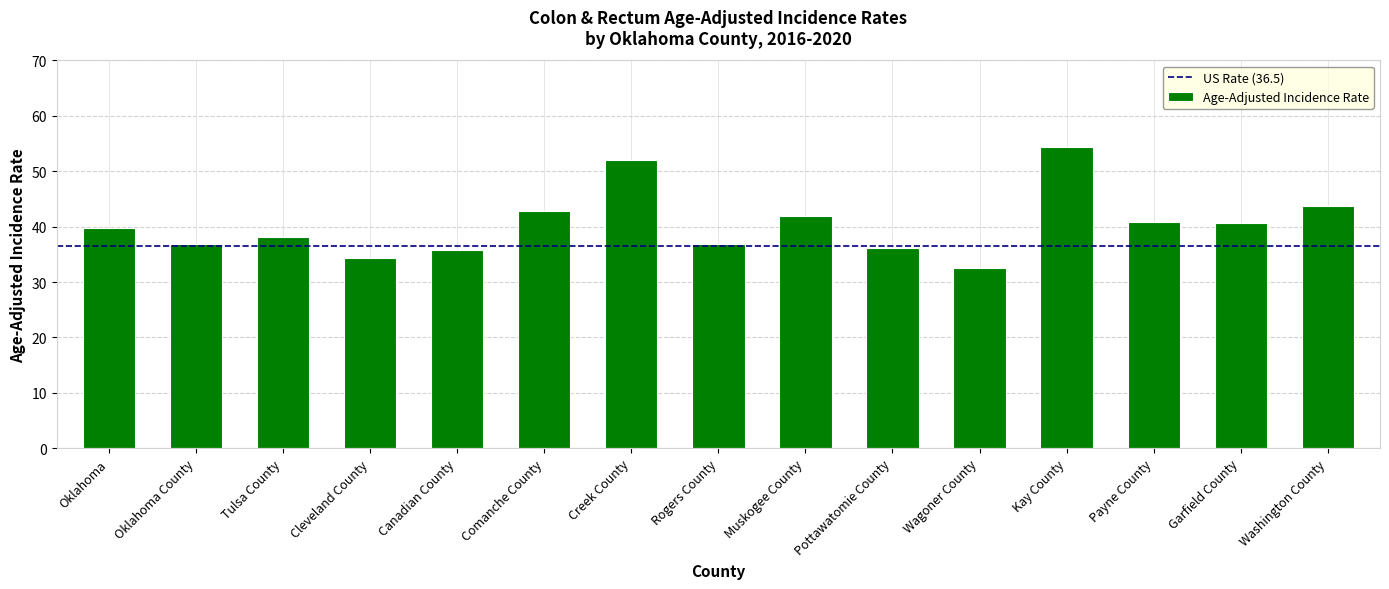

What is the sum of all values?

606.9